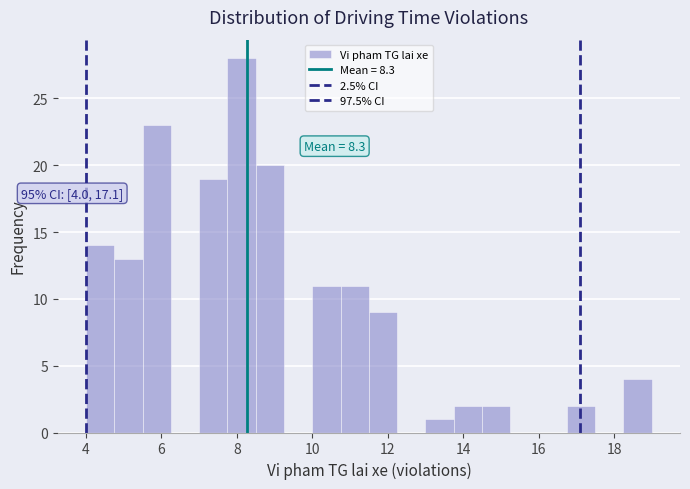

Around what value on the x-axis is the tallest bar? Give the approximate position of its centre, as read against the axis.

8.2